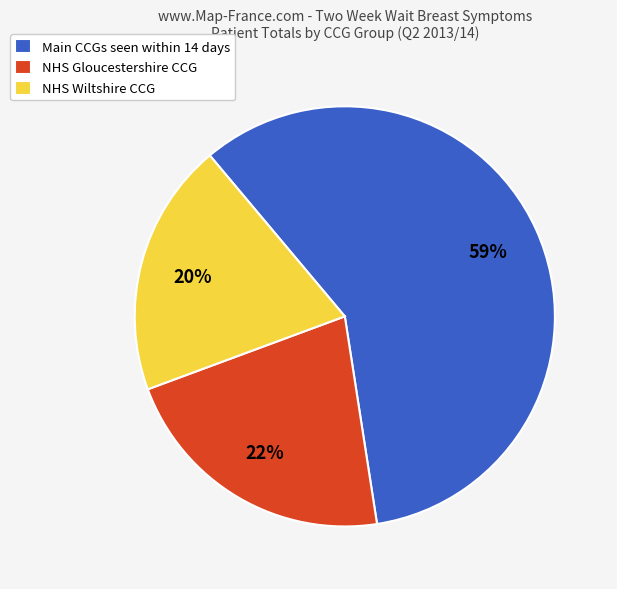

Is it true that NHS Wiltshire CCG is 20% of the pie?

True